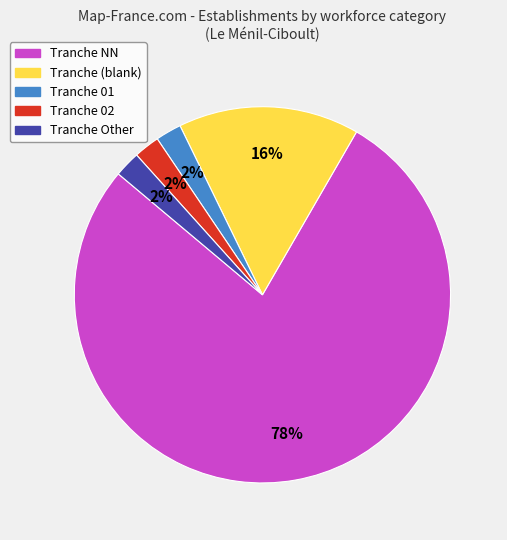

To the nearest percent, what is the average slice percentage?

20%